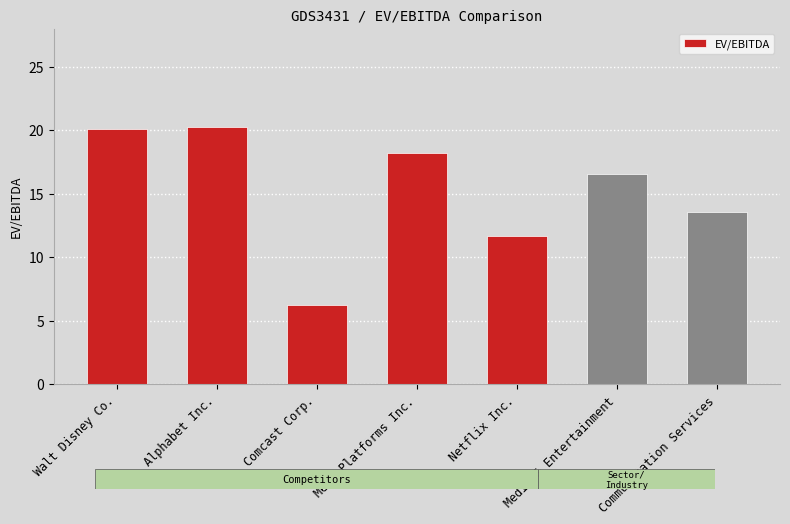

What is the value of the 7th bar from the left?

13.6